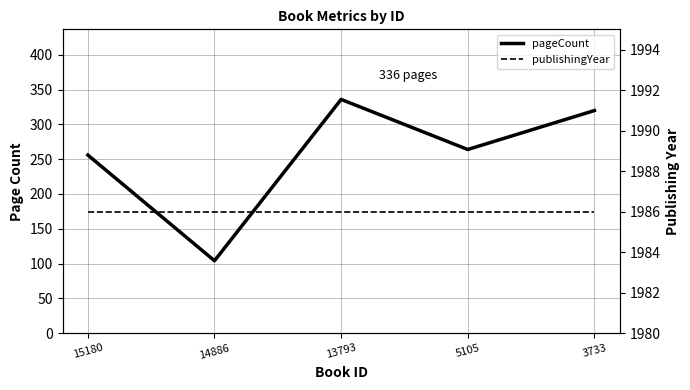

How many categories are shown in the chart?

5